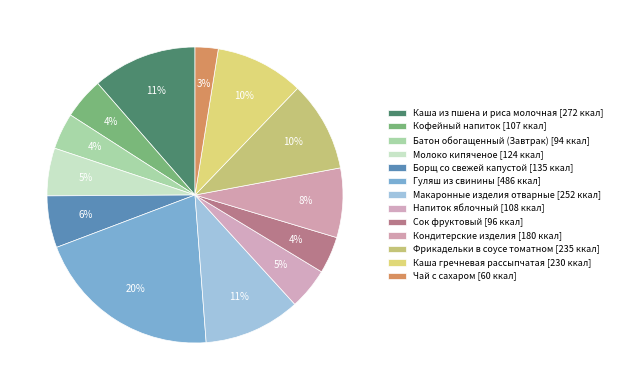

Count the number of slices in the pie.

13